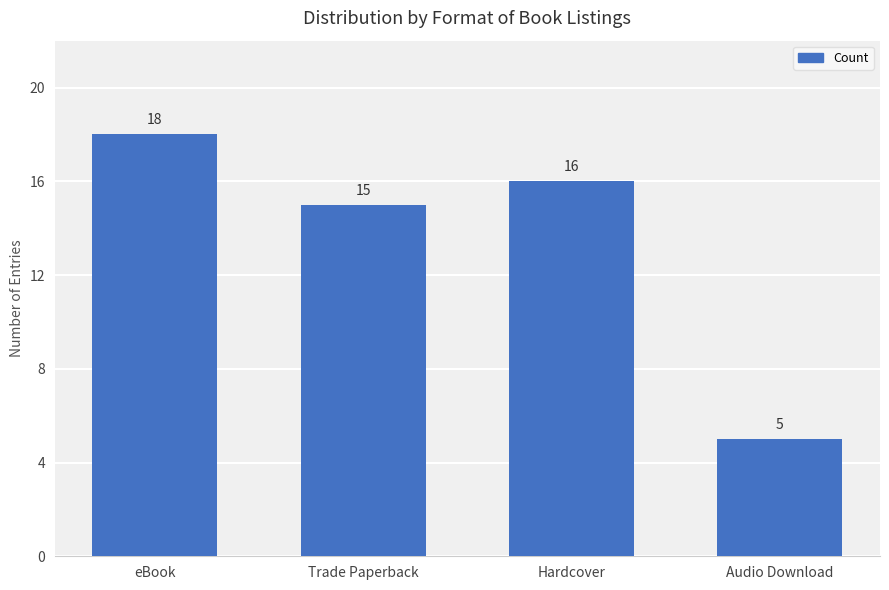

At which category does the chart reach its minimum across all series?

Audio Download